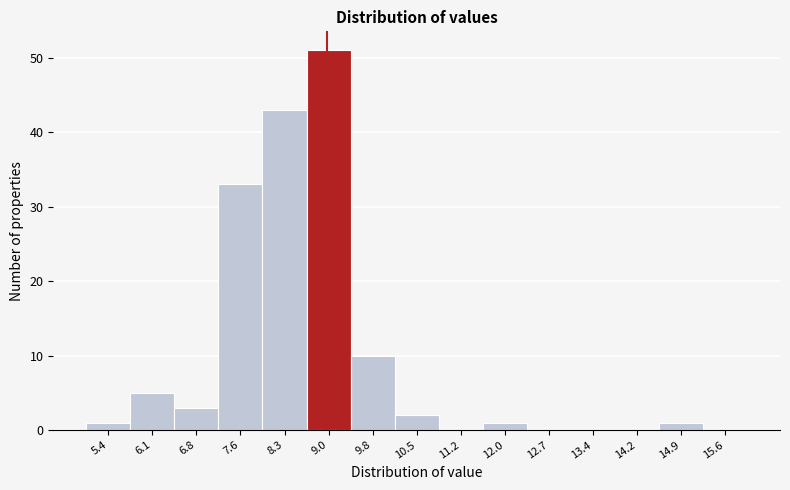

Reading left to right, transcribe this chart: for each bar, give the range it covers on the x-axis and its height. Neither the bar edges nor the heights are printed on the chart, so give them approximately, as read against the axes.

5.0 to 5.7: 1
5.7 to 6.5: 5
6.5 to 7.2: 3
7.2 to 7.9: 33
7.9 to 8.7: 43
8.7 to 9.4: 51
9.4 to 10.1: 10
10.1 to 10.9: 2
10.9 to 11.6: 0
11.6 to 12.3: 1
12.3 to 13.1: 0
13.1 to 13.8: 0
13.8 to 14.5: 0
14.5 to 15.3: 1
15.3 to 16.0: 0